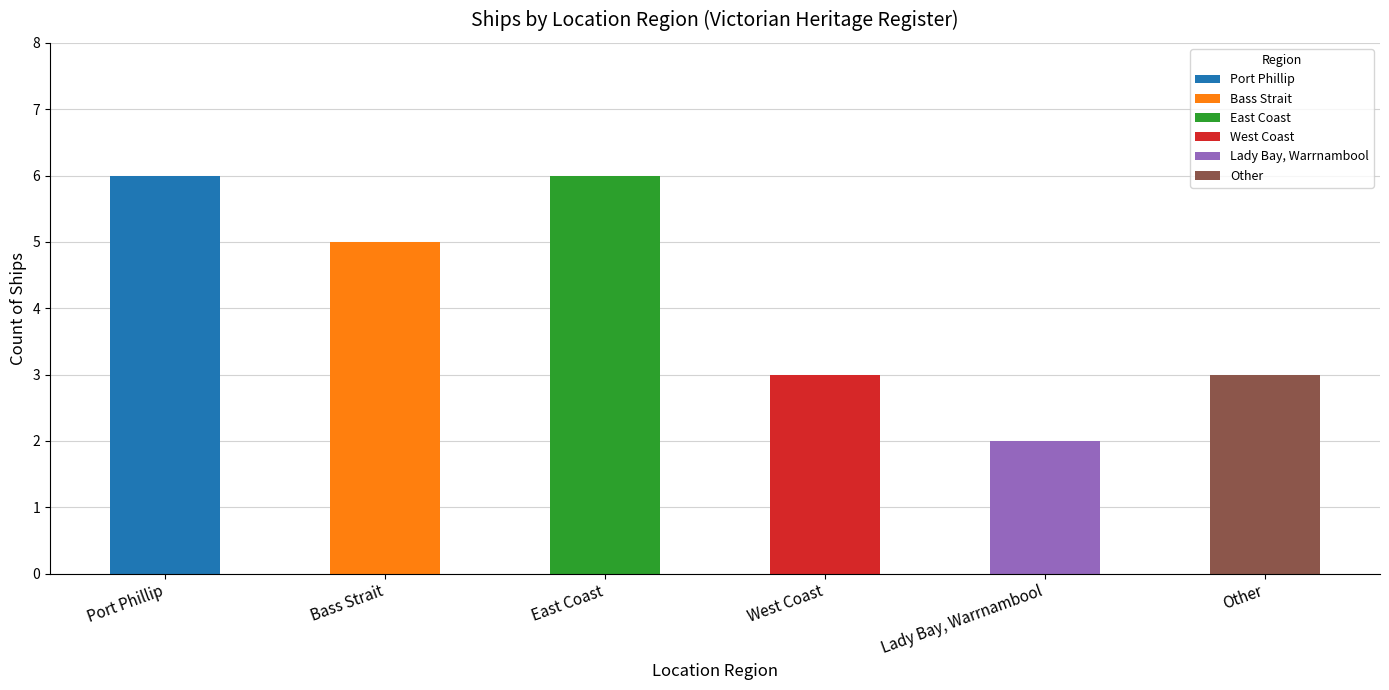

What is the average value?

4